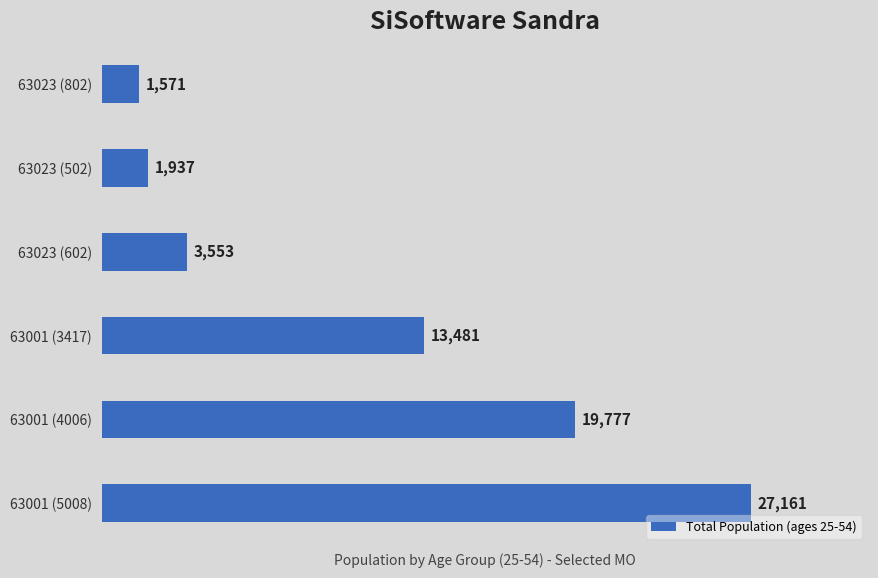

The chart shows a value of 3553 at 63023 (602). True or false?

True